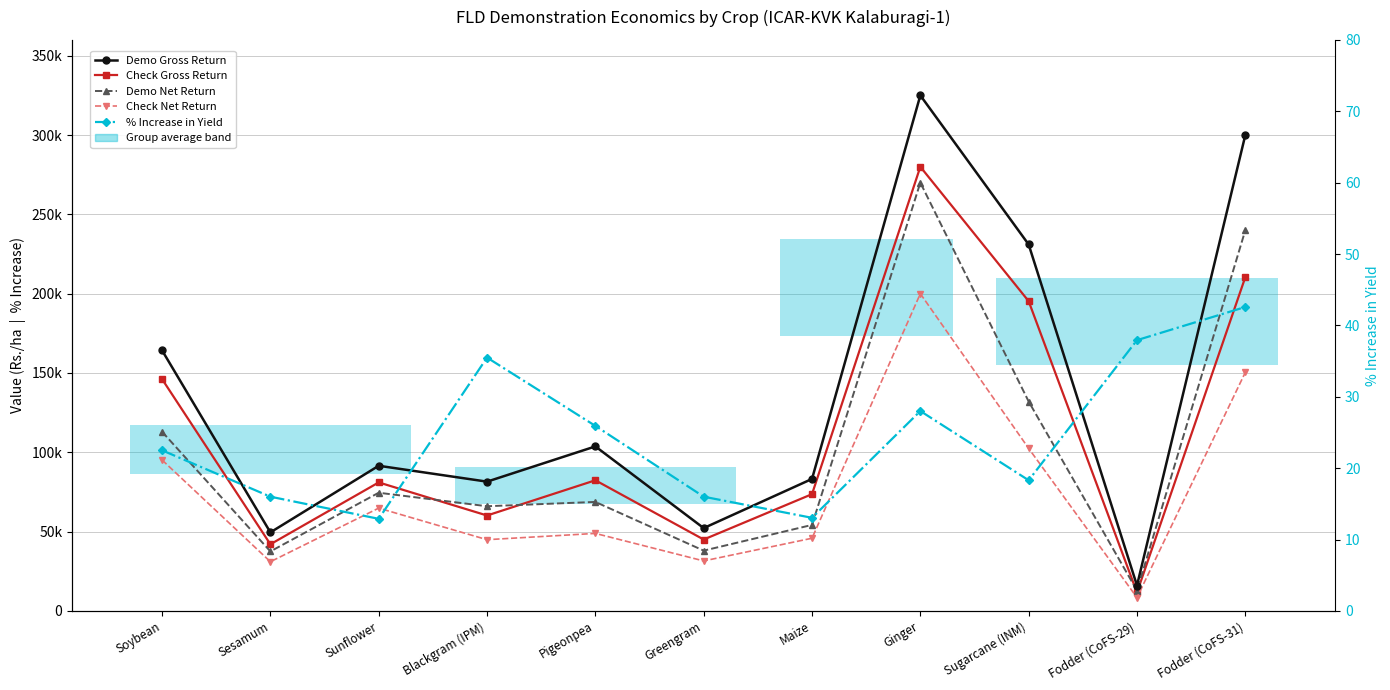

What are all the series names shown in the legend?

Demo Gross Return, Check Gross Return, Demo Net Return, Check Net Return, % Increase in Yield